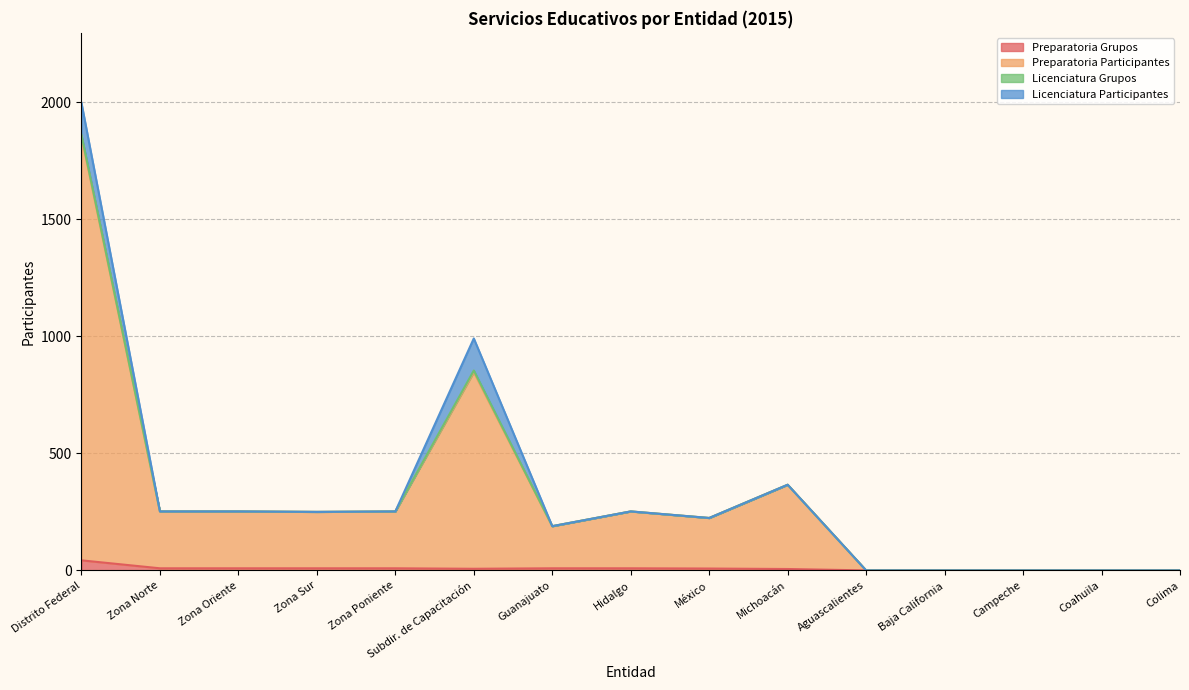

Is it true that Preparatoria Grupos equals 0 at Aguascalientes?

True